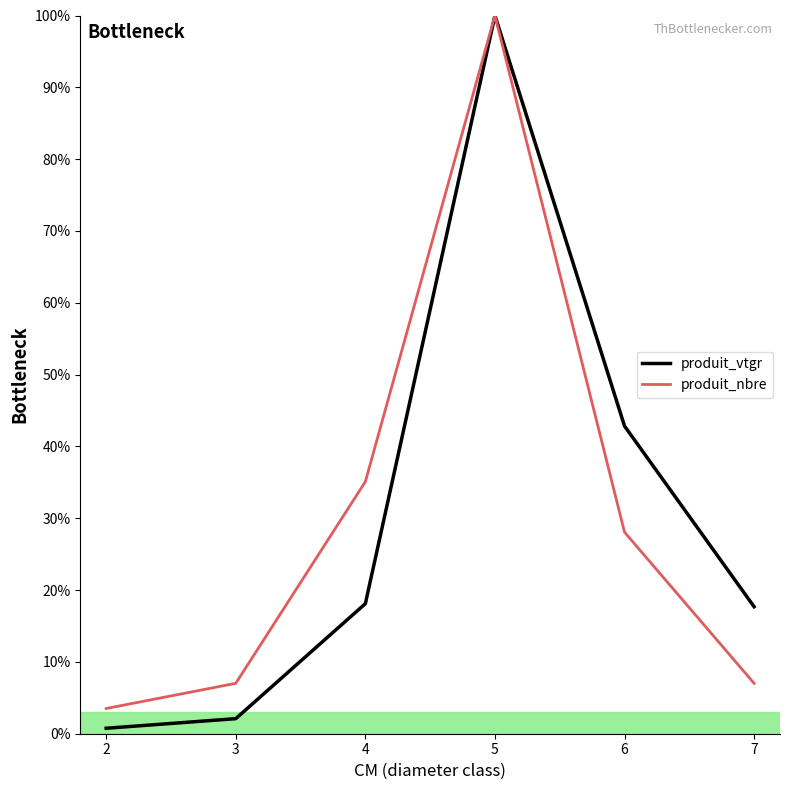

How many lines are shown in the chart?

2